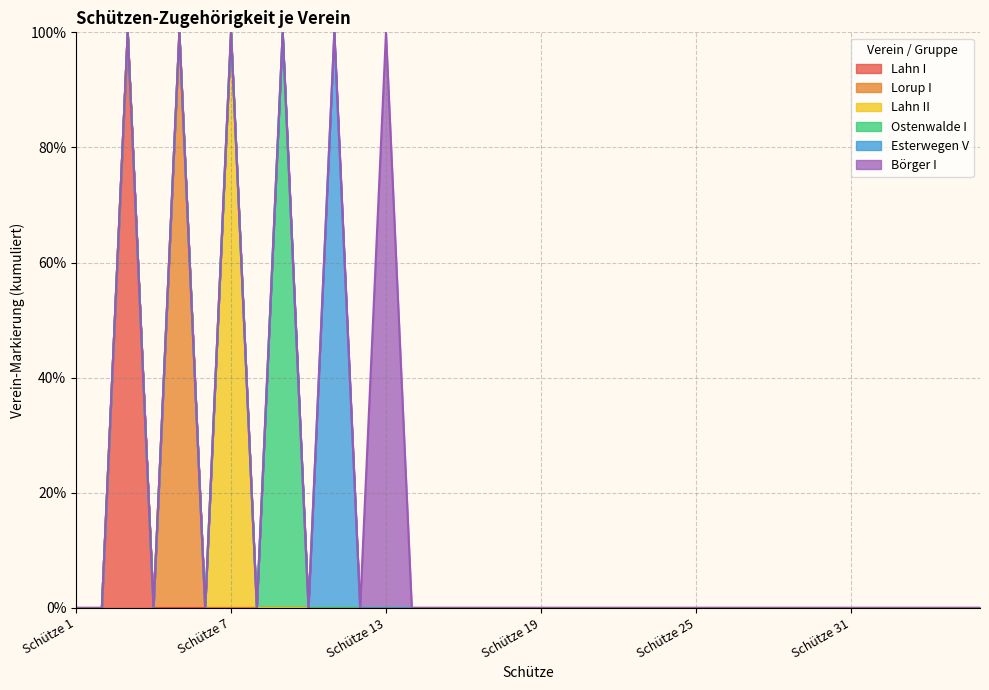

Reading left to right, transcribe all the data shown in this chart.

Lahn I: Schütze 1=0	Schütze 2=0	Schütze 3=1	Schütze 4=0	Schütze 5=0	Schütze 6=0	Schütze 7=0	Schütze 8=0	Schütze 9=0	Schütze 10=0	Schütze 11=0	Schütze 12=0	Schütze 13=0	Schütze 14=0	Schütze 15=0	Schütze 16=0	Schütze 17=0	Schütze 18=0	Schütze 19=0	Schütze 20=0	Schütze 21=0	Schütze 22=0	Schütze 23=0	Schütze 24=0	Schütze 25=0	Schütze 26=0	Schütze 27=0	Schütze 28=0	Schütze 29=0	Schütze 30=0	Schütze 31=0	Schütze 32=0	Schütze 33=0	Schütze 34=0	Schütze 35=0	Schütze 36=0
Lorup I: Schütze 1=0	Schütze 2=0	Schütze 3=0	Schütze 4=0	Schütze 5=1	Schütze 6=0	Schütze 7=0	Schütze 8=0	Schütze 9=0	Schütze 10=0	Schütze 11=0	Schütze 12=0	Schütze 13=0	Schütze 14=0	Schütze 15=0	Schütze 16=0	Schütze 17=0	Schütze 18=0	Schütze 19=0	Schütze 20=0	Schütze 21=0	Schütze 22=0	Schütze 23=0	Schütze 24=0	Schütze 25=0	Schütze 26=0	Schütze 27=0	Schütze 28=0	Schütze 29=0	Schütze 30=0	Schütze 31=0	Schütze 32=0	Schütze 33=0	Schütze 34=0	Schütze 35=0	Schütze 36=0
Lahn II: Schütze 1=0	Schütze 2=0	Schütze 3=0	Schütze 4=0	Schütze 5=0	Schütze 6=0	Schütze 7=1	Schütze 8=0	Schütze 9=0	Schütze 10=0	Schütze 11=0	Schütze 12=0	Schütze 13=0	Schütze 14=0	Schütze 15=0	Schütze 16=0	Schütze 17=0	Schütze 18=0	Schütze 19=0	Schütze 20=0	Schütze 21=0	Schütze 22=0	Schütze 23=0	Schütze 24=0	Schütze 25=0	Schütze 26=0	Schütze 27=0	Schütze 28=0	Schütze 29=0	Schütze 30=0	Schütze 31=0	Schütze 32=0	Schütze 33=0	Schütze 34=0	Schütze 35=0	Schütze 36=0
Ostenwalde I: Schütze 1=0	Schütze 2=0	Schütze 3=0	Schütze 4=0	Schütze 5=0	Schütze 6=0	Schütze 7=0	Schütze 8=0	Schütze 9=1	Schütze 10=0	Schütze 11=0	Schütze 12=0	Schütze 13=0	Schütze 14=0	Schütze 15=0	Schütze 16=0	Schütze 17=0	Schütze 18=0	Schütze 19=0	Schütze 20=0	Schütze 21=0	Schütze 22=0	Schütze 23=0	Schütze 24=0	Schütze 25=0	Schütze 26=0	Schütze 27=0	Schütze 28=0	Schütze 29=0	Schütze 30=0	Schütze 31=0	Schütze 32=0	Schütze 33=0	Schütze 34=0	Schütze 35=0	Schütze 36=0
Esterwegen V: Schütze 1=0	Schütze 2=0	Schütze 3=0	Schütze 4=0	Schütze 5=0	Schütze 6=0	Schütze 7=0	Schütze 8=0	Schütze 9=0	Schütze 10=0	Schütze 11=1	Schütze 12=0	Schütze 13=0	Schütze 14=0	Schütze 15=0	Schütze 16=0	Schütze 17=0	Schütze 18=0	Schütze 19=0	Schütze 20=0	Schütze 21=0	Schütze 22=0	Schütze 23=0	Schütze 24=0	Schütze 25=0	Schütze 26=0	Schütze 27=0	Schütze 28=0	Schütze 29=0	Schütze 30=0	Schütze 31=0	Schütze 32=0	Schütze 33=0	Schütze 34=0	Schütze 35=0	Schütze 36=0
Börger I: Schütze 1=0	Schütze 2=0	Schütze 3=0	Schütze 4=0	Schütze 5=0	Schütze 6=0	Schütze 7=0	Schütze 8=0	Schütze 9=0	Schütze 10=0	Schütze 11=0	Schütze 12=0	Schütze 13=1	Schütze 14=0	Schütze 15=0	Schütze 16=0	Schütze 17=0	Schütze 18=0	Schütze 19=0	Schütze 20=0	Schütze 21=0	Schütze 22=0	Schütze 23=0	Schütze 24=0	Schütze 25=0	Schütze 26=0	Schütze 27=0	Schütze 28=0	Schütze 29=0	Schütze 30=0	Schütze 31=0	Schütze 32=0	Schütze 33=0	Schütze 34=0	Schütze 35=0	Schütze 36=0